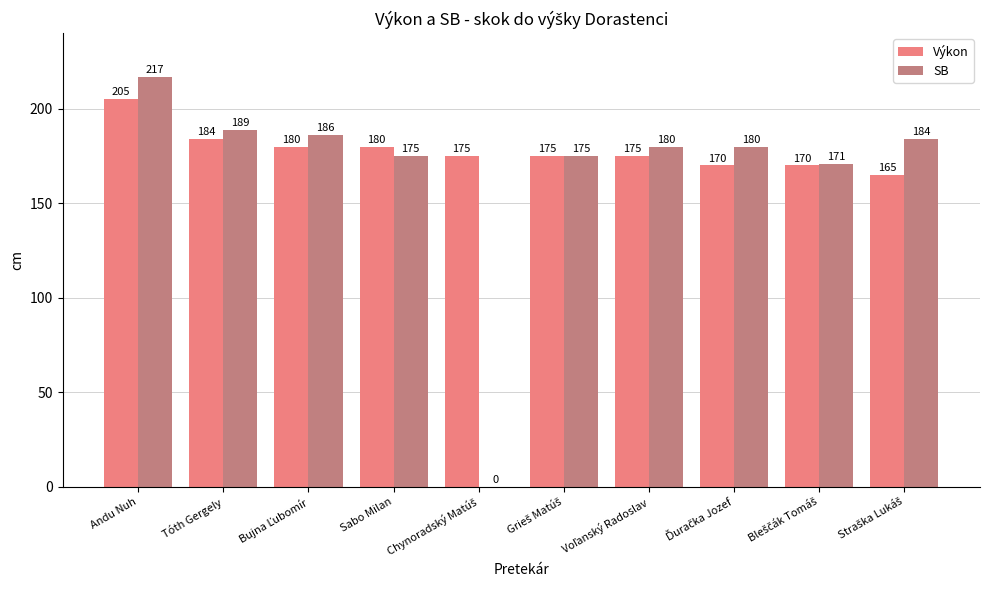

At which category does the chart reach its peak across all series?

Andu Nuh